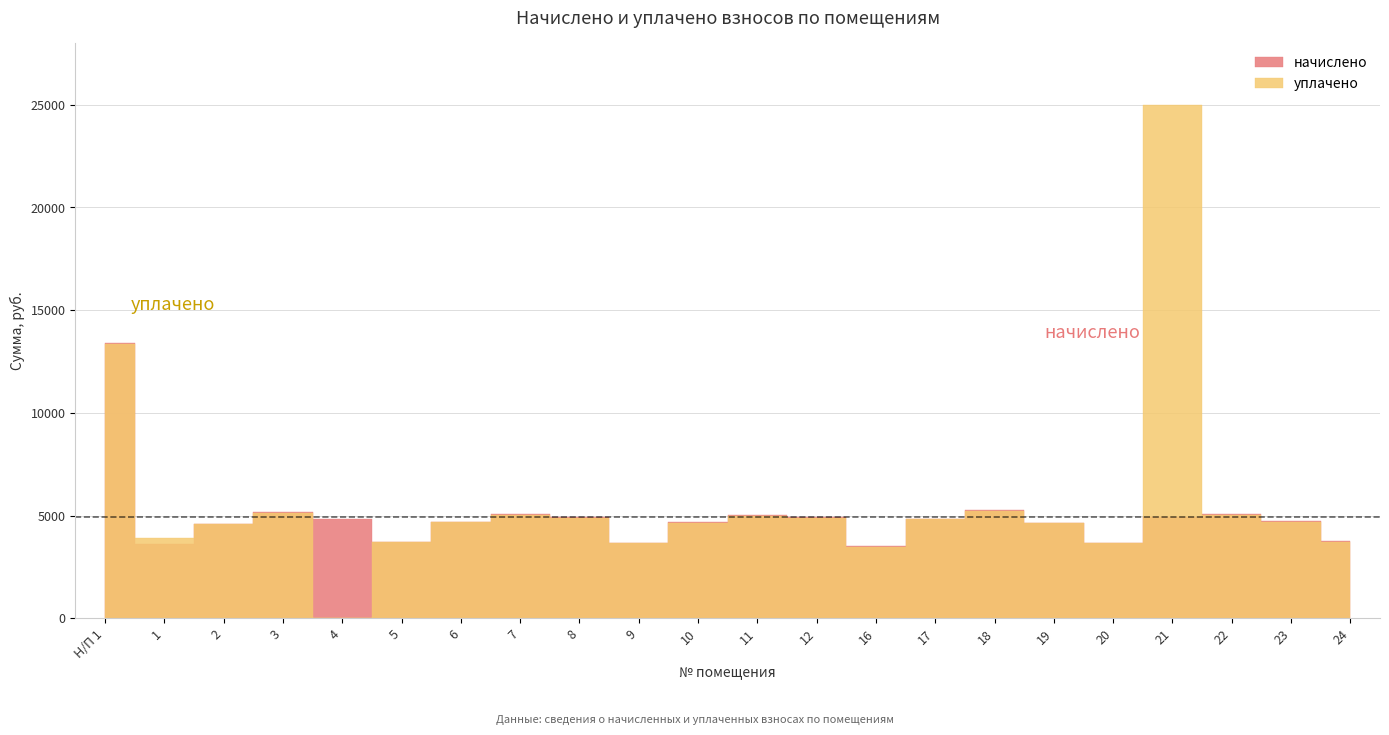

Where is the first local maximum for начислено?

3